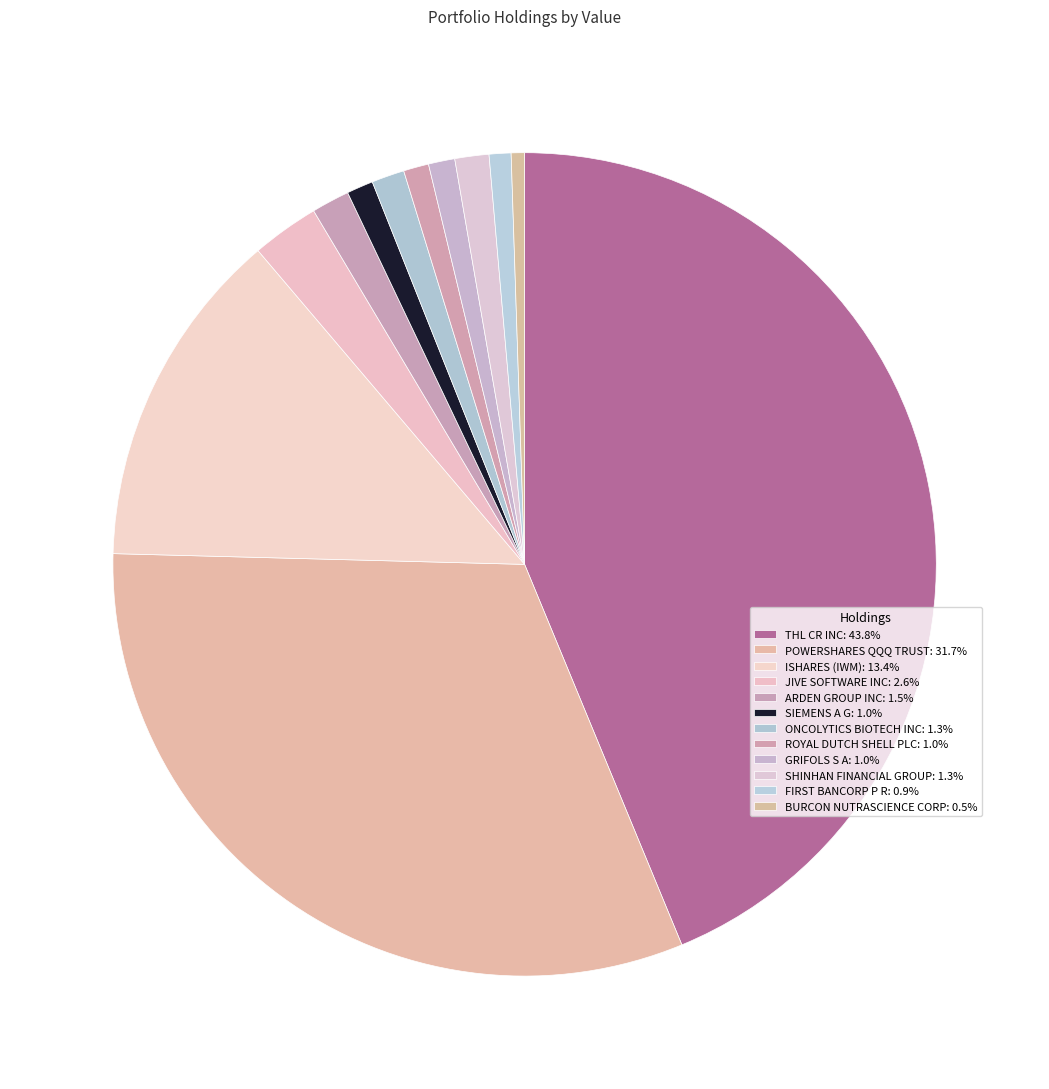

What percentage is the SHINHAN FINANCIAL GROUP slice, to the nearest percent?

1%